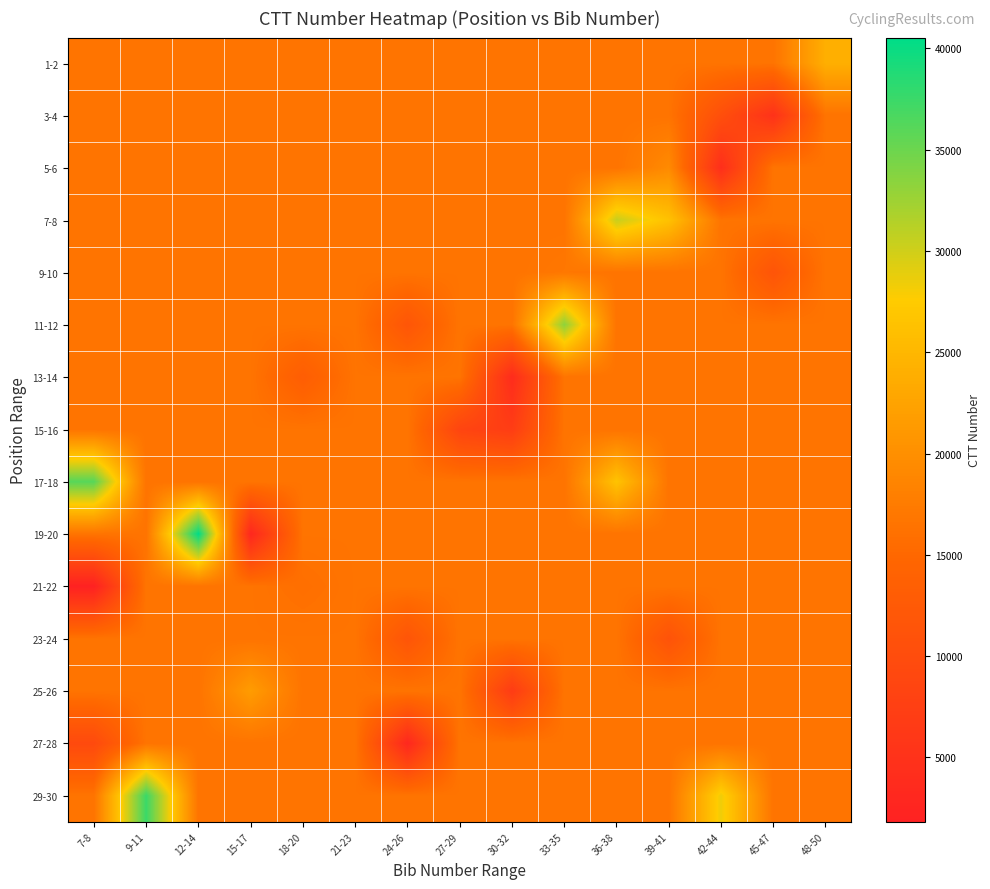

Reading left to right, transcribe all the data shown in this chart.

1-2: 7-8=16514.9	9-11=16514.9	12-14=16514.9	15-17=16514.9	18-20=16514.9	21-23=16514.9	24-26=16514.9	27-29=16514.9	30-32=16514.9	33-35=16514.9	36-38=16514.9	39-41=16514.9	42-44=16514.9	45-47=16514.9	48-50=23982.0
3-4: 7-8=16514.9	9-11=16514.9	12-14=16514.9	15-17=16514.9	18-20=16514.9	21-23=16514.9	24-26=16514.9	27-29=16514.9	30-32=16514.9	33-35=16514.9	36-38=16514.9	39-41=16514.9	42-44=10396.0	45-47=4965.0	48-50=16514.9
5-6: 7-8=16514.9	9-11=16514.9	12-14=16514.9	15-17=16514.9	18-20=16514.9	21-23=16514.9	24-26=16514.9	27-29=16514.9	30-32=16514.9	33-35=16514.9	36-38=16514.9	39-41=19368.0	42-44=4278.0	45-47=16514.9	48-50=16514.9
7-8: 7-8=16514.9	9-11=16514.9	12-14=16514.9	15-17=16514.9	18-20=16514.9	21-23=16514.9	24-26=16514.9	27-29=16514.9	30-32=16514.9	33-35=16514.9	36-38=30420.0	39-41=26292.0	42-44=16514.9	45-47=16514.9	48-50=16514.9
9-10: 7-8=16514.9	9-11=16514.9	12-14=16514.9	15-17=16514.9	18-20=16514.9	21-23=16514.9	24-26=16514.9	27-29=16514.9	30-32=16514.9	33-35=16972.0	36-38=16514.9	39-41=16514.9	42-44=16514.9	45-47=11493.0	48-50=16514.9
11-12: 7-8=16514.9	9-11=16514.9	12-14=16514.9	15-17=16514.9	18-20=16514.9	21-23=16514.9	24-26=11695.0	27-29=16514.9	30-32=16514.9	33-35=33303.0	36-38=16514.9	39-41=16514.9	42-44=16514.9	45-47=16514.9	48-50=16514.9
13-14: 7-8=16514.9	9-11=16514.9	12-14=16514.9	15-17=16514.9	18-20=13161.0	21-23=16514.9	24-26=16514.9	27-29=16514.9	30-32=3828.0	33-35=16514.9	36-38=16514.9	39-41=16514.9	42-44=16514.9	45-47=16514.9	48-50=16514.9
15-16: 7-8=16514.9	9-11=16514.9	12-14=16514.9	15-17=16514.9	18-20=16514.9	21-23=16514.9	24-26=16514.9	27-29=8471.0	30-32=7015.0	33-35=16514.9	36-38=16514.9	39-41=16514.9	42-44=16514.9	45-47=16514.9	48-50=16514.9
17-18: 7-8=36017.0	9-11=16514.9	12-14=16514.9	15-17=16514.9	18-20=16514.9	21-23=16514.9	24-26=16514.9	27-29=16514.9	30-32=16514.9	33-35=16514.9	36-38=26491.0	39-41=16514.9	42-44=16514.9	45-47=16514.9	48-50=16514.9
19-20: 7-8=16514.9	9-11=16514.9	12-14=40525.0	15-17=2939.0	18-20=16514.9	21-23=16514.9	24-26=16514.9	27-29=16514.9	30-32=16514.9	33-35=16514.9	36-38=16514.9	39-41=16514.9	42-44=16514.9	45-47=16514.9	48-50=16514.9
21-22: 7-8=1830.0	9-11=16514.9	12-14=16514.9	15-17=16514.9	18-20=15929.0	21-23=16514.9	24-26=16514.9	27-29=16514.9	30-32=16514.9	33-35=16514.9	36-38=16514.9	39-41=16514.9	42-44=16514.9	45-47=16514.9	48-50=16514.9
23-24: 7-8=16514.9	9-11=16514.9	12-14=16514.9	15-17=16514.9	18-20=16514.9	21-23=16514.9	24-26=11568.0	27-29=16514.9	30-32=16514.9	33-35=16514.9	36-38=16514.9	39-41=11127.0	42-44=16514.9	45-47=16514.9	48-50=16514.9
25-26: 7-8=16514.9	9-11=16514.9	12-14=16514.9	15-17=21606.0	18-20=16514.9	21-23=16514.9	24-26=16514.9	27-29=16514.9	30-32=6821.0	33-35=16514.9	36-38=16514.9	39-41=16514.9	42-44=16514.9	45-47=16514.9	48-50=16514.9
27-28: 7-8=9479.0	9-11=16514.9	12-14=16514.9	15-17=16514.9	18-20=16514.9	21-23=16514.9	24-26=3033.0	27-29=16514.9	30-32=16514.9	33-35=16514.9	36-38=16514.9	39-41=16514.9	42-44=16514.9	45-47=16514.9	48-50=16514.9
29-30: 7-8=16514.9	9-11=37476.0	12-14=16514.9	15-17=16514.9	18-20=16514.9	21-23=16514.9	24-26=16514.9	27-29=16514.9	30-32=16514.9	33-35=16514.9	36-38=16514.9	39-41=16514.9	42-44=28451.0	45-47=16514.9	48-50=16514.9